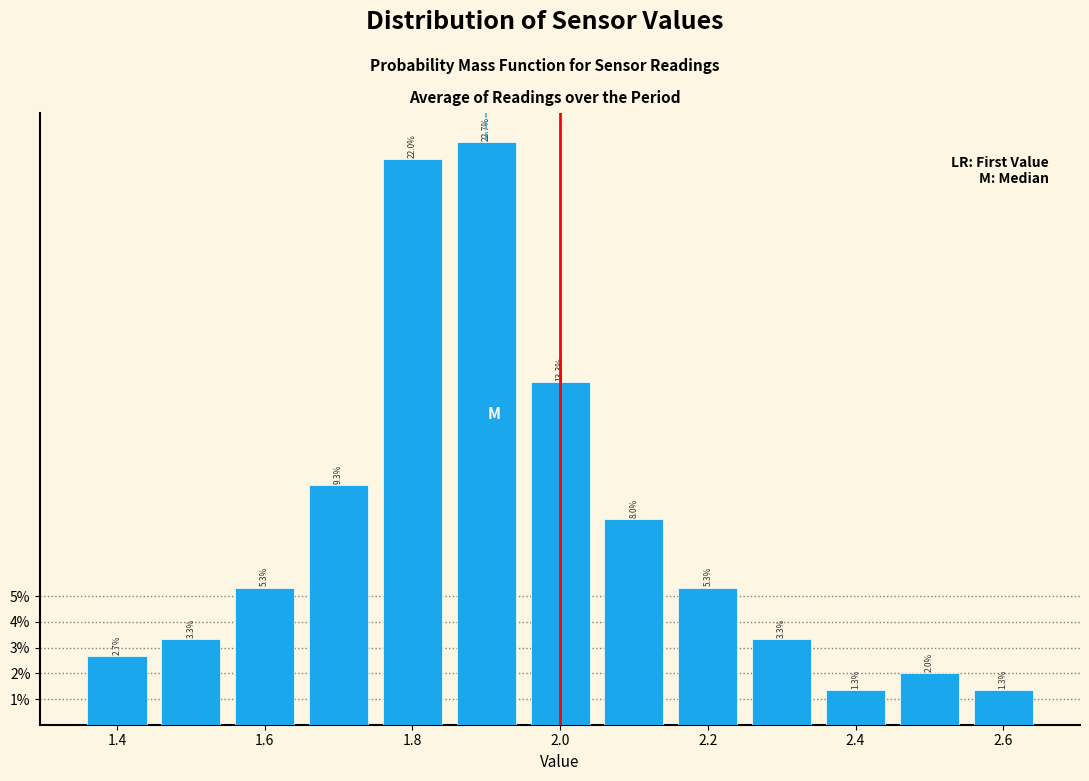

Reading left to right, list every bar in this chart as the range it spans on the x-axis followed by its height. The bar edges are not printed on the chart, so give them approximately, as read against the axis.

1.35 to 1.45: 2.7
1.45 to 1.55: 3.3
1.55 to 1.65: 5.3
1.65 to 1.75: 9.3
1.75 to 1.85: 22.0
1.85 to 1.95: 22.7
1.95 to 2.05: 13.3
2.05 to 2.15: 8.0
2.15 to 2.25: 5.3
2.25 to 2.35: 3.3
2.35 to 2.45: 1.3
2.45 to 2.55: 2.0
2.55 to 2.65: 1.3